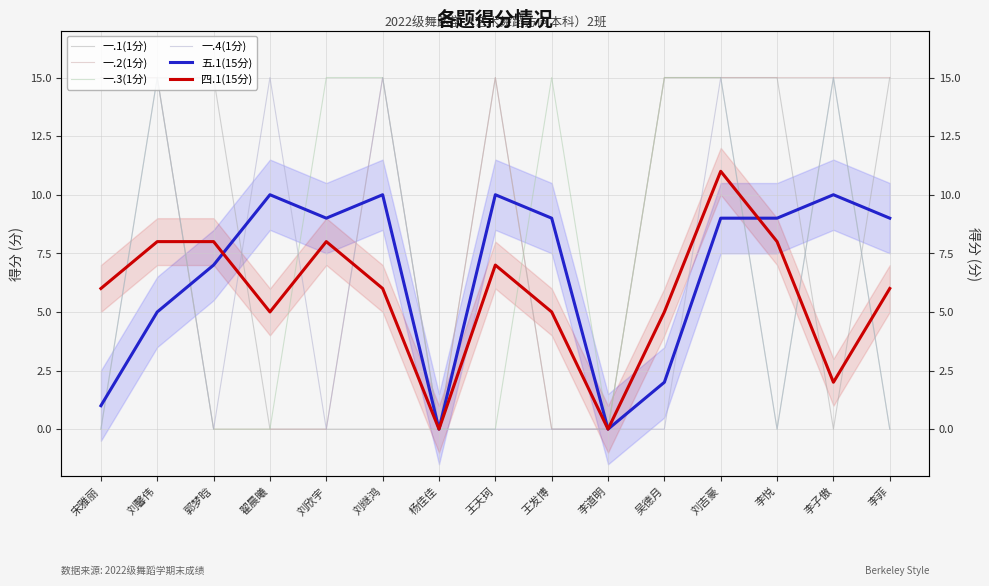

Reading left to right, list all the values displayed in this chart.

一.1(1分): 宋雅丽=15	刘馨伟=15	郭梦晗=15	翟晨曦=0	刘欣宇=0	刘继鸿=0	杨佳佳=0	王天珂=15	王发博=0	李道明=0	吴德月=15	刘吉豪=15	李悦=15	李子傲=0	李菲=15
一.2(1分): 宋雅丽=15	刘馨伟=15	郭梦晗=0	翟晨曦=0	刘欣宇=0	刘继鸿=15	杨佳佳=0	王天珂=15	王发博=0	李道明=0	吴德月=15	刘吉豪=15	李悦=15	李子傲=15	李菲=15
一.3(1分): 宋雅丽=0	刘馨伟=15	郭梦晗=0	翟晨曦=0	刘欣宇=15	刘继鸿=15	杨佳佳=0	王天珂=0	王发博=15	李道明=0	吴德月=15	刘吉豪=15	李悦=0	李子傲=15	李菲=0
一.4(1分): 宋雅丽=0	刘馨伟=15	郭梦晗=0	翟晨曦=15	刘欣宇=0	刘继鸿=15	杨佳佳=0	王天珂=0	王发博=0	李道明=0	吴德月=0	刘吉豪=15	李悦=0	李子傲=15	李菲=0
五.1(15分): 宋雅丽=1	刘馨伟=5	郭梦晗=7	翟晨曦=10	刘欣宇=9	刘继鸿=10	杨佳佳=0	王天珂=10	王发博=9	李道明=0	吴德月=2	刘吉豪=9	李悦=9	李子傲=10	李菲=9
四.1(15分): 宋雅丽=6	刘馨伟=8	郭梦晗=8	翟晨曦=5	刘欣宇=8	刘继鸿=6	杨佳佳=0	王天珂=7	王发博=5	李道明=0	吴德月=5	刘吉豪=11	李悦=8	李子傲=2	李菲=6